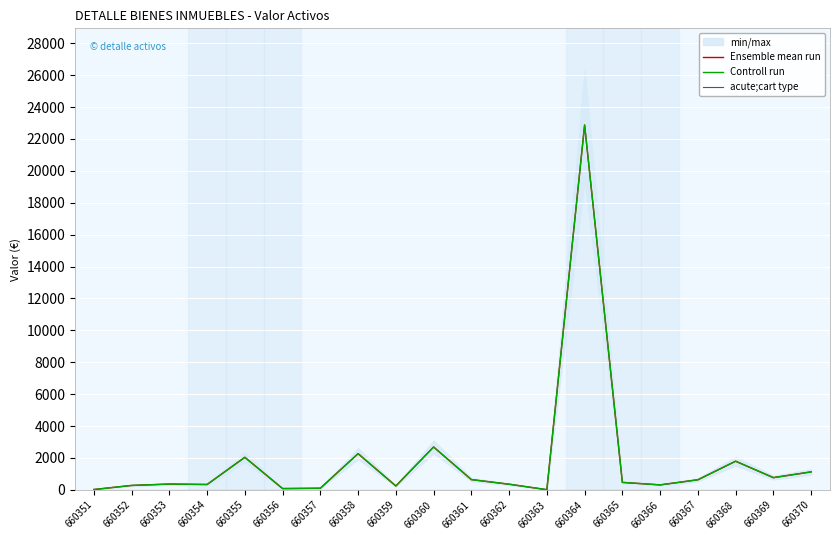

What is the total value across all series at 660358?

4542.4